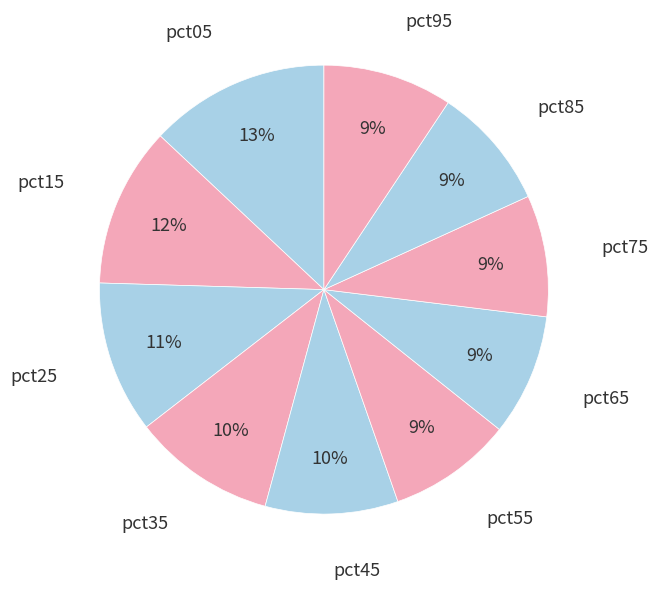

True or false: pct05 accounts for 13% of the total.

True